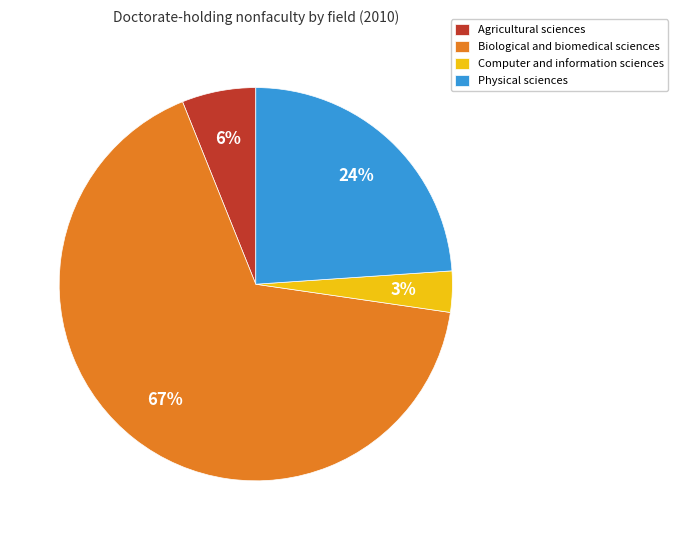

Count the number of slices in the pie.

4